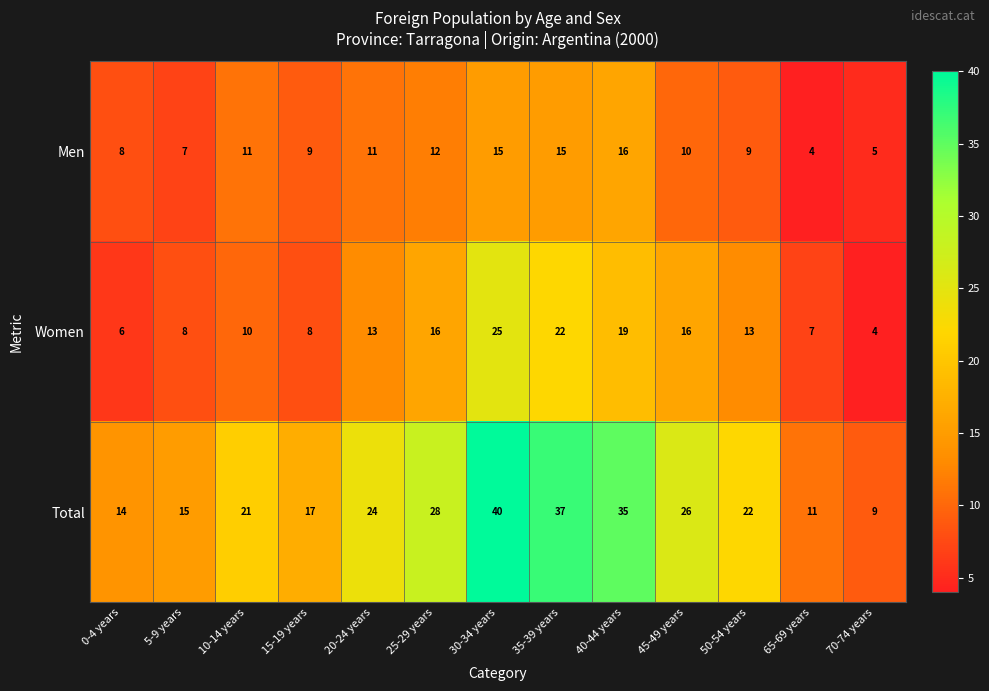

At which label does Total reach its peak?

30-34 years